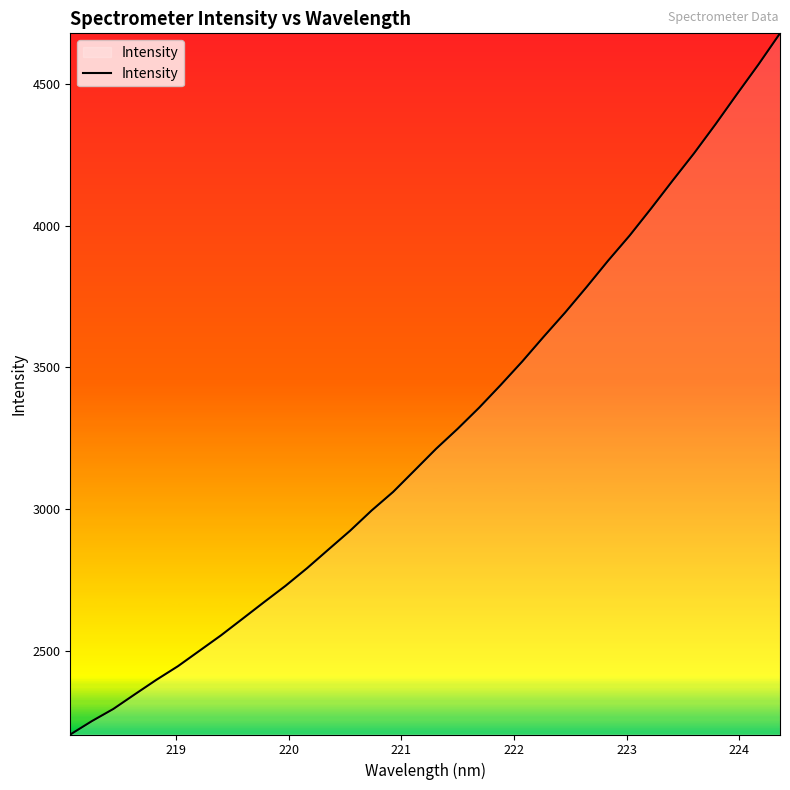

What is the minimum value shown in the chart?

2204.3